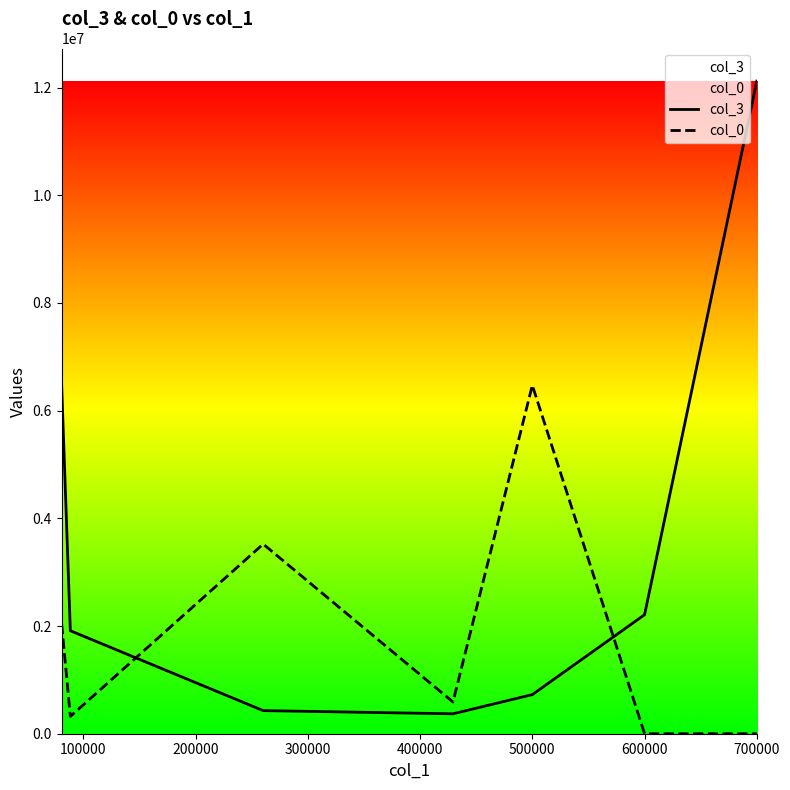

What are all the series names shown in the legend?

col_3, col_0